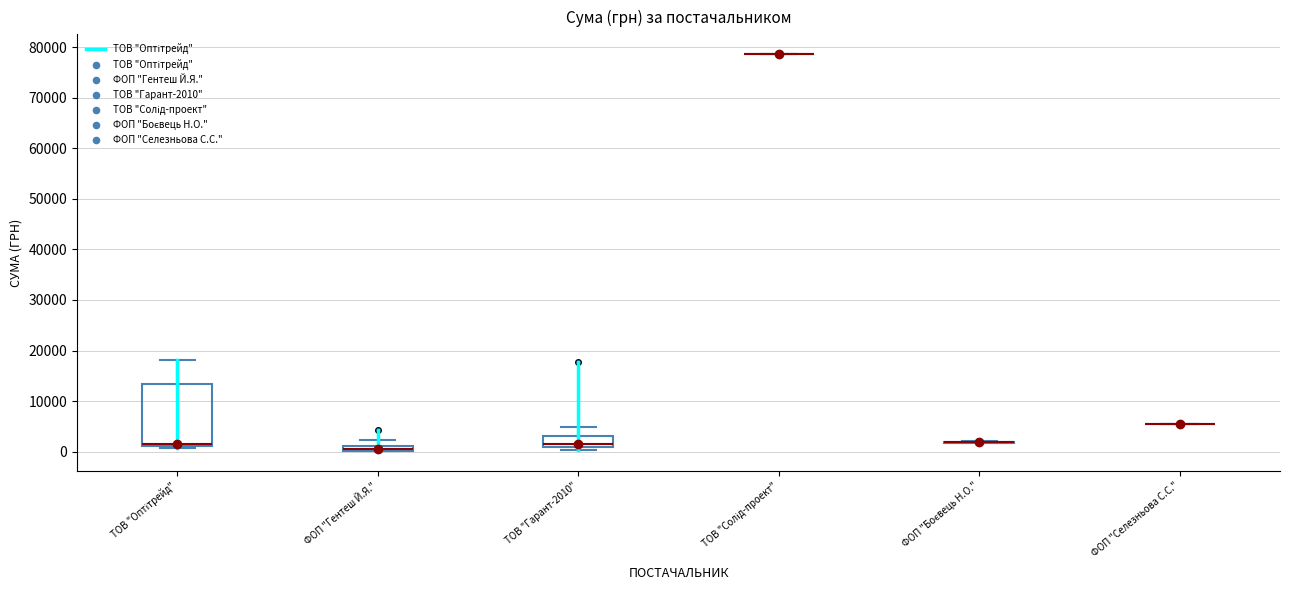

Which box is the tallest, from its lower edge to its upper edge?

ТОВ "Оптітрейд"